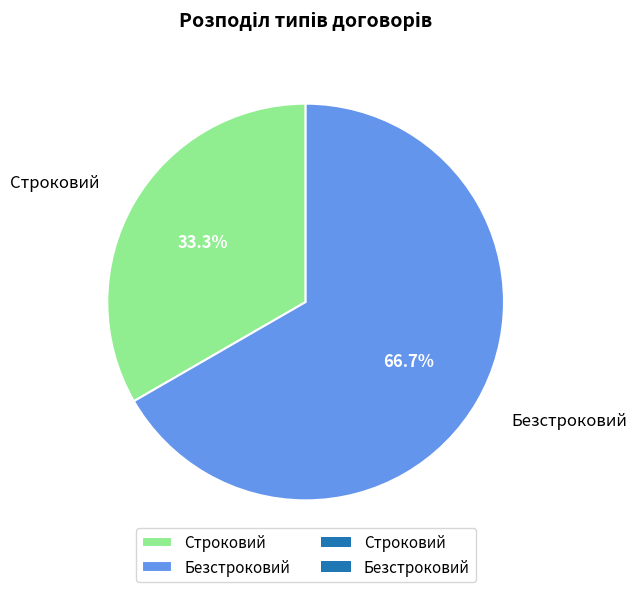

What is the ratio of the value at Строковий to the value at Безстроковий?

0.5